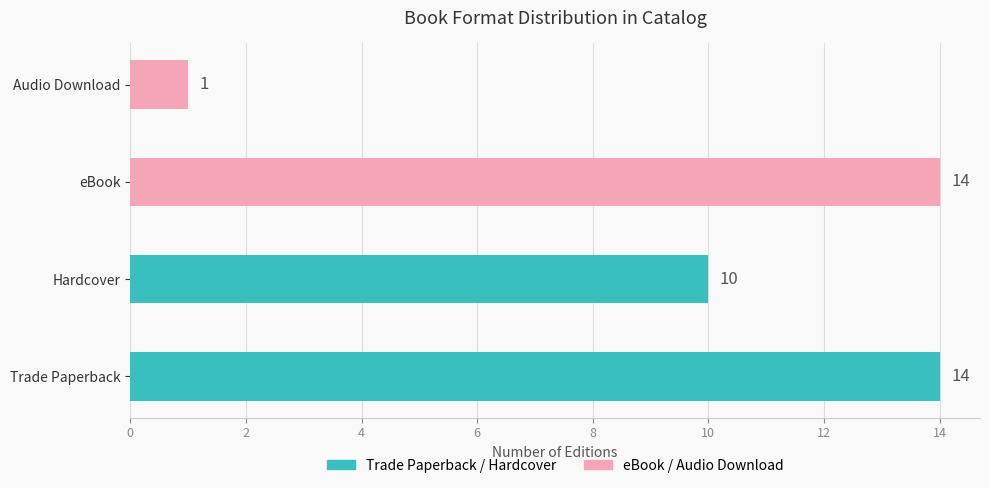

List the series in order of their overall mean, highest first.

Trade Paperback / Hardcover, eBook / Audio Download